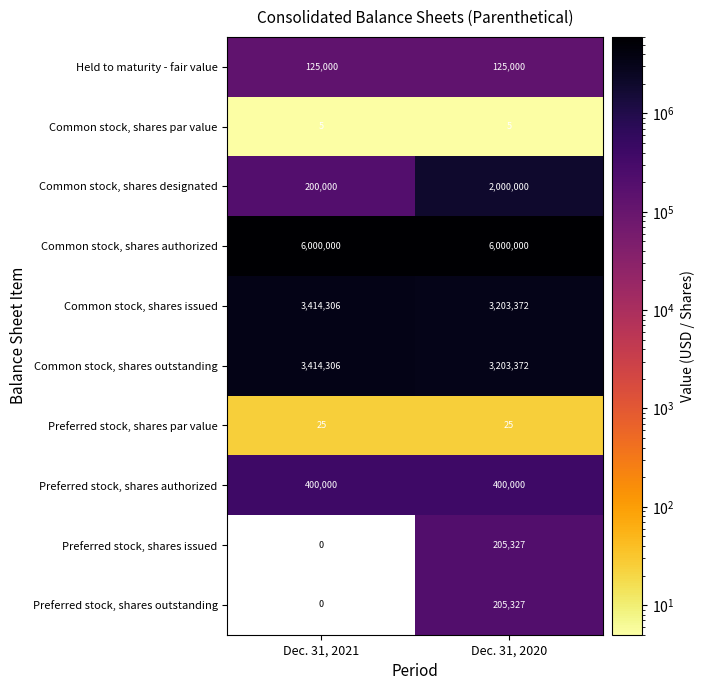

Is the value of Held to maturity - fair value at Dec. 31, 2020 greater than the value of Preferred stock, shares authorized at Dec. 31, 2020?

No